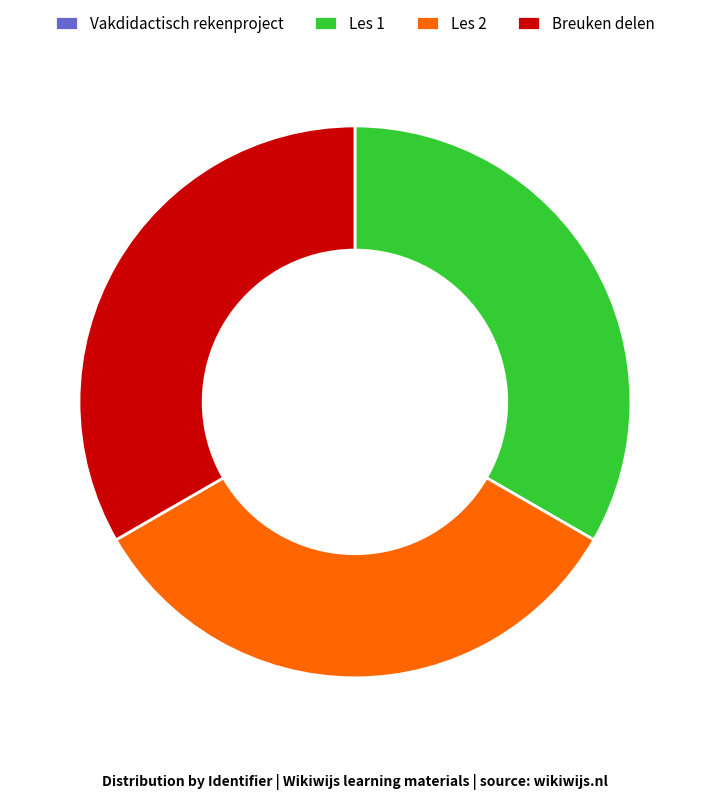

The Les 1 slice represents 48% of the pie. True or false?

False